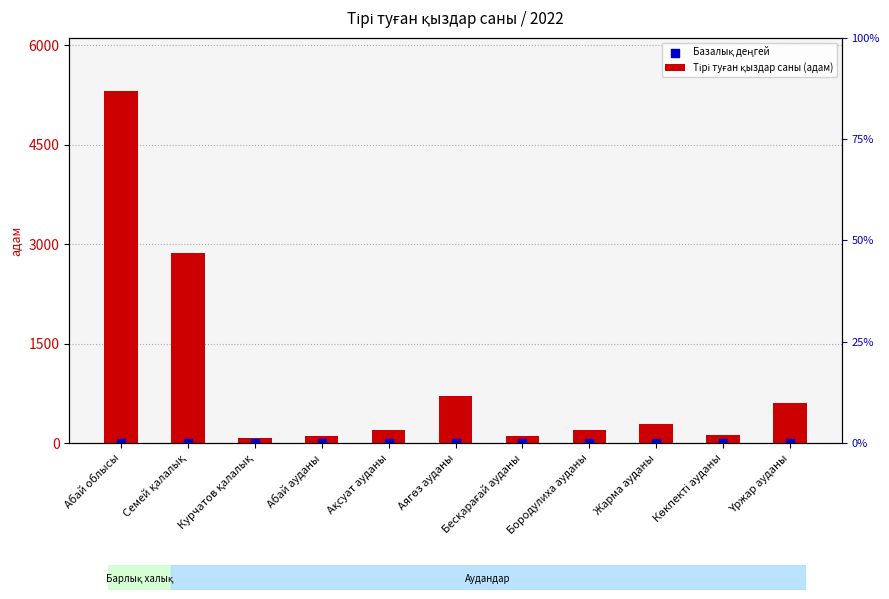

Which series reaches the minimum Y coordinate?

Базалық деңгей